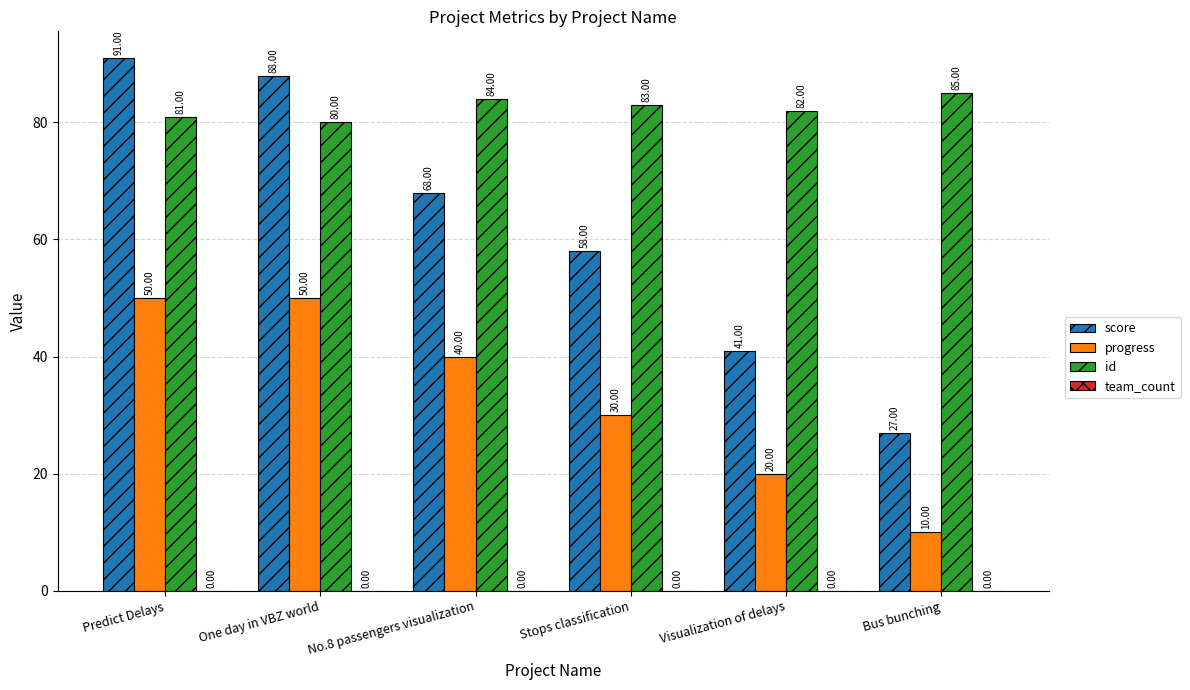

At how many categories does at least one series exceed 47?

6